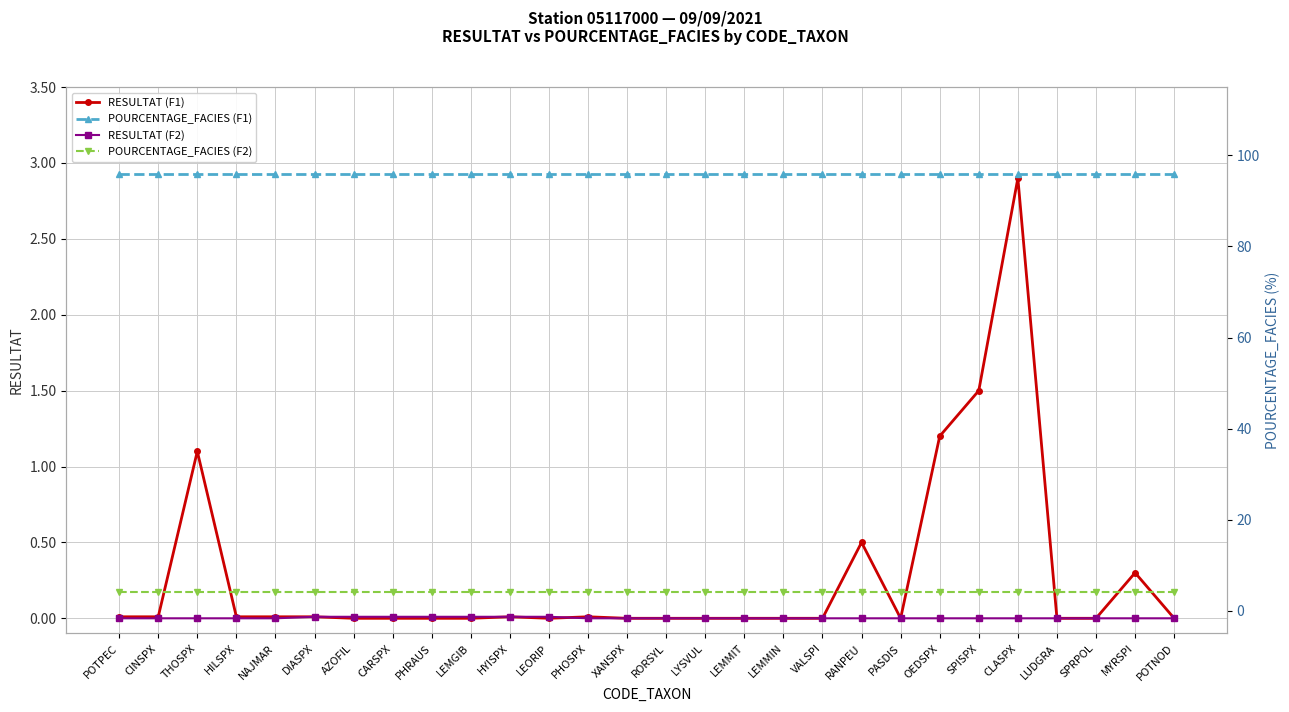

Does the chart have visible grid lines?

Yes